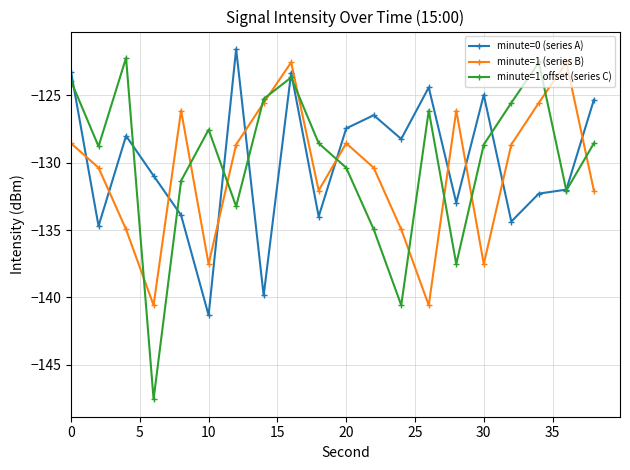

In minute=1 offset (series C), how many points are lower than both neighbors (excluding endpoints)?

6